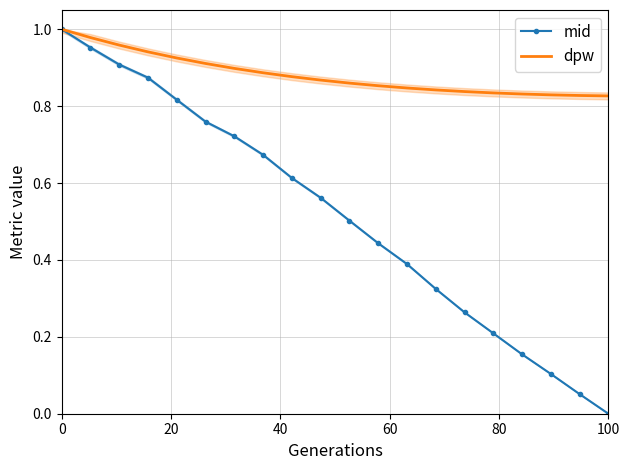

Is it true that mid equals 0.0 at 100?

True